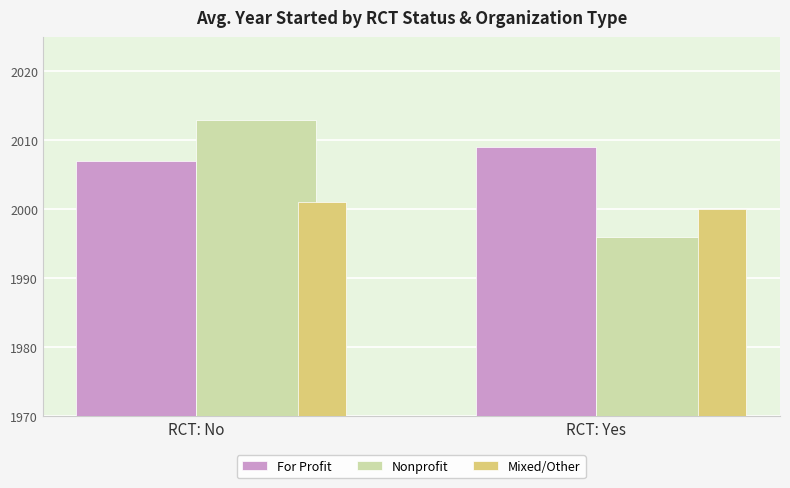

Reading left to right, what are all the values shown in this chart?

For Profit: 2007	2009
Nonprofit: 2013	1996
Mixed/Other: 2001	2000